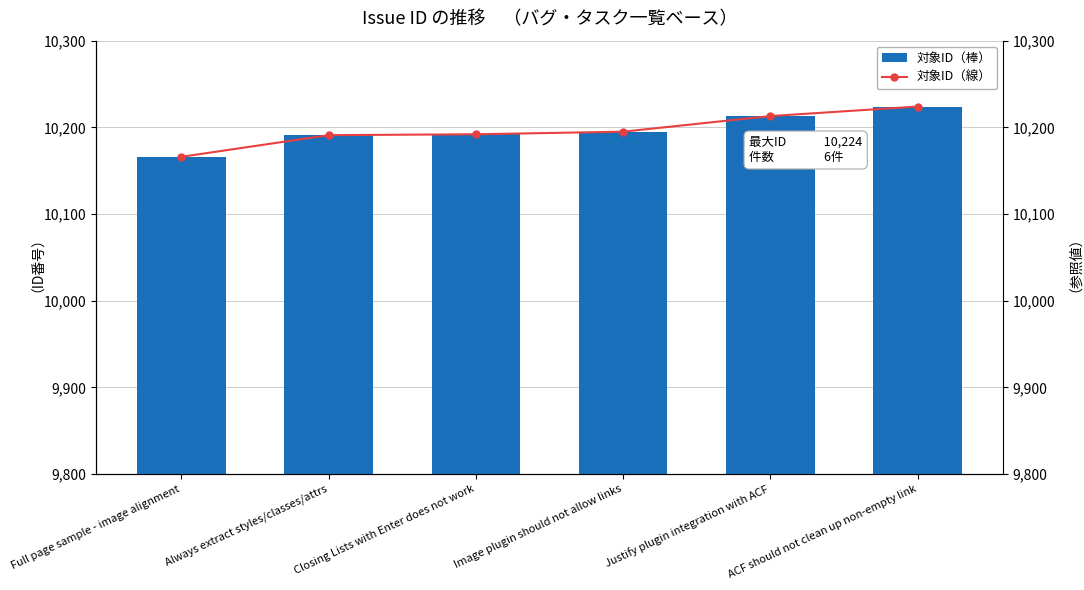

What is the difference between the second highest and second lowest values in the id series?

22